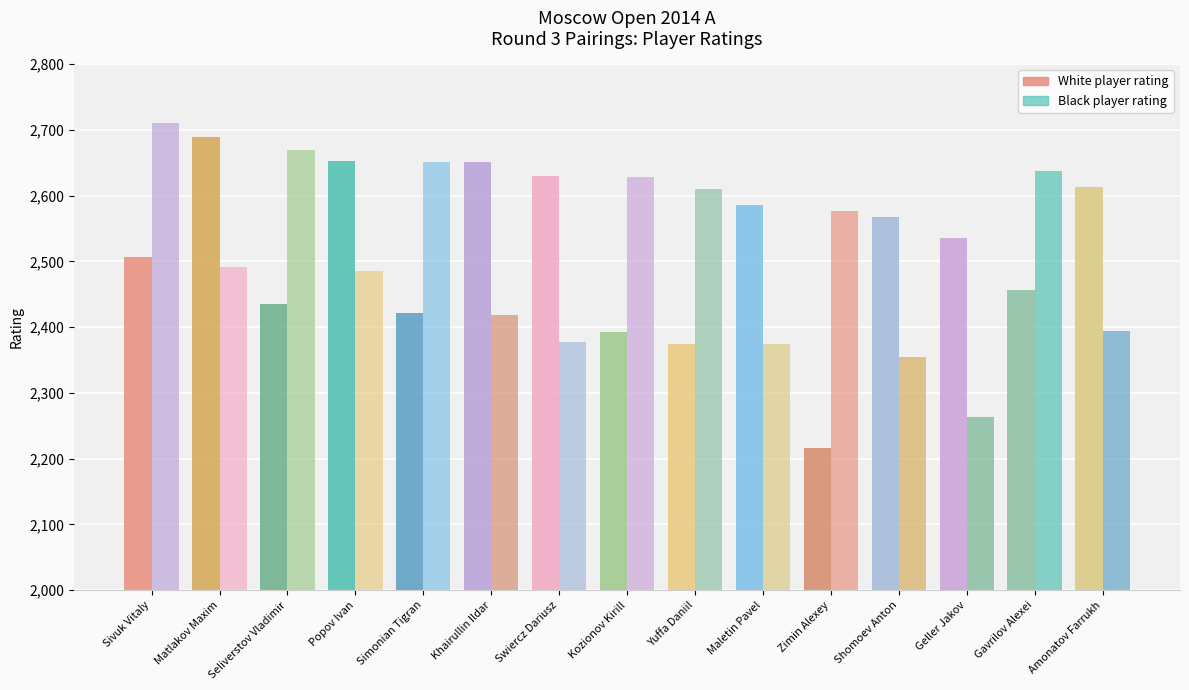

Reading left to right, extract all data points from this chart.

White Rating: Sivuk Vitaly=2507	Matlakov Maxim=2690	Seliverstov Vladimir=2436	Popov Ivan=2653	Simonian Tigran=2421	Khairullin Ildar=2651	Swiercz Dariusz=2630	Kozionov Kirill=2392	Yuffa Daniil=2375	Maletin Pavel=2586	Zimin Alexey=2216	Shomoev Anton=2568	Geller Jakov=2536	Gavrilov Alexei=2456	Amonatov Farrukh=2613
Black Rating: Sivuk Vitaly=2710	Matlakov Maxim=2491	Seliverstov Vladimir=2669	Popov Ivan=2485	Simonian Tigran=2651	Khairullin Ildar=2419	Swiercz Dariusz=2378	Kozionov Kirill=2628	Yuffa Daniil=2611	Maletin Pavel=2375	Zimin Alexey=2577	Shomoev Anton=2355	Geller Jakov=2264	Gavrilov Alexei=2638	Amonatov Farrukh=2395